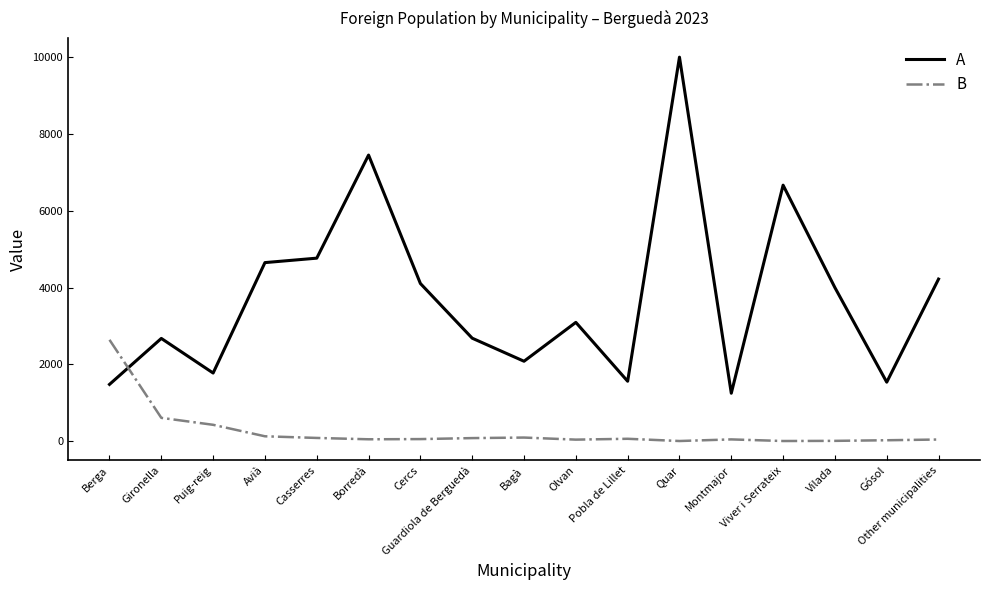

What is the smallest value displayed?

6